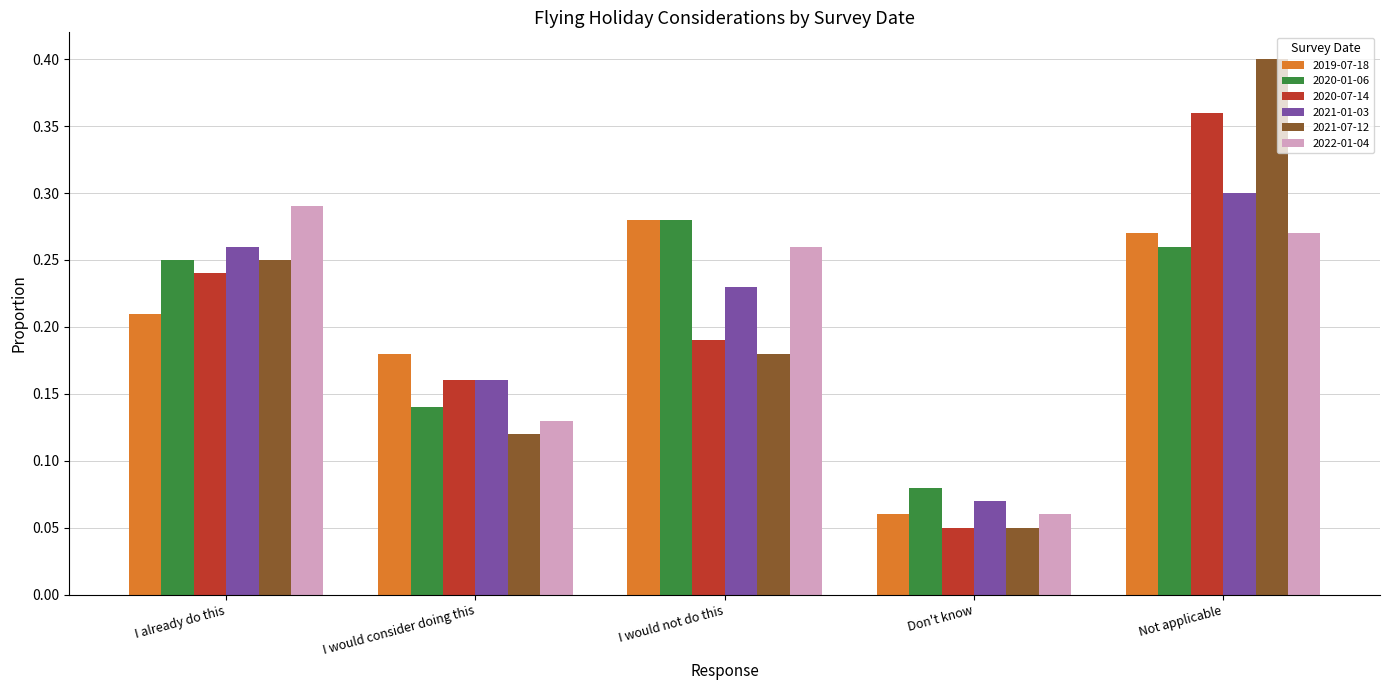

What position from the right is I would not do this?

3